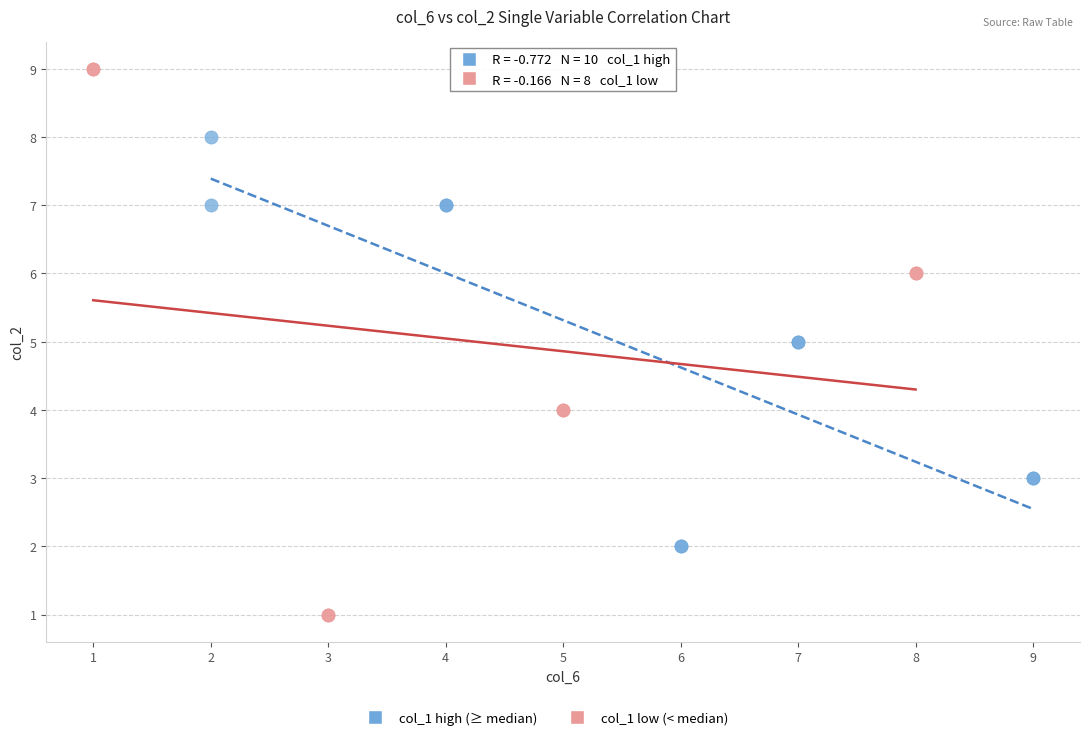

Which series has the largest Y range (max minus min)?

col_1 low (< median)